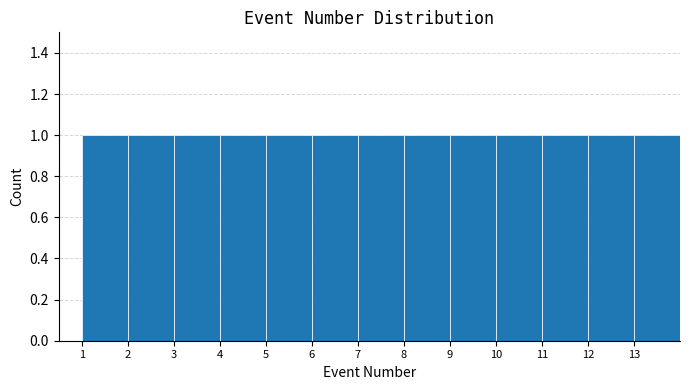

What is the height of the bar covering 5 to 6 on the x-axis? The values are not printed on the chart, so give them approximately, as read against the axis.

1